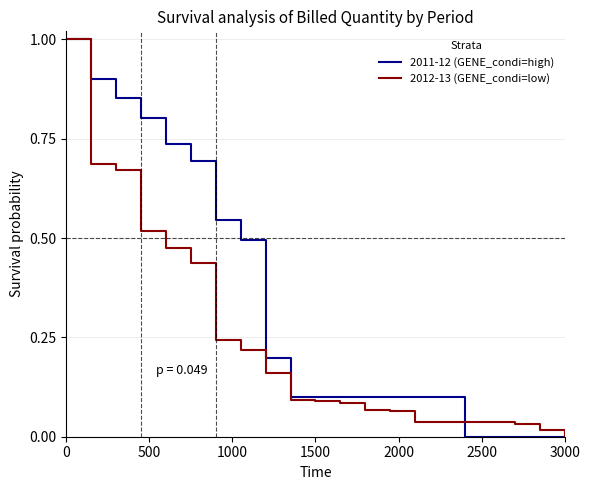

How many values in the 2012-13 (GENE_condi=low) series exceed 0?

20